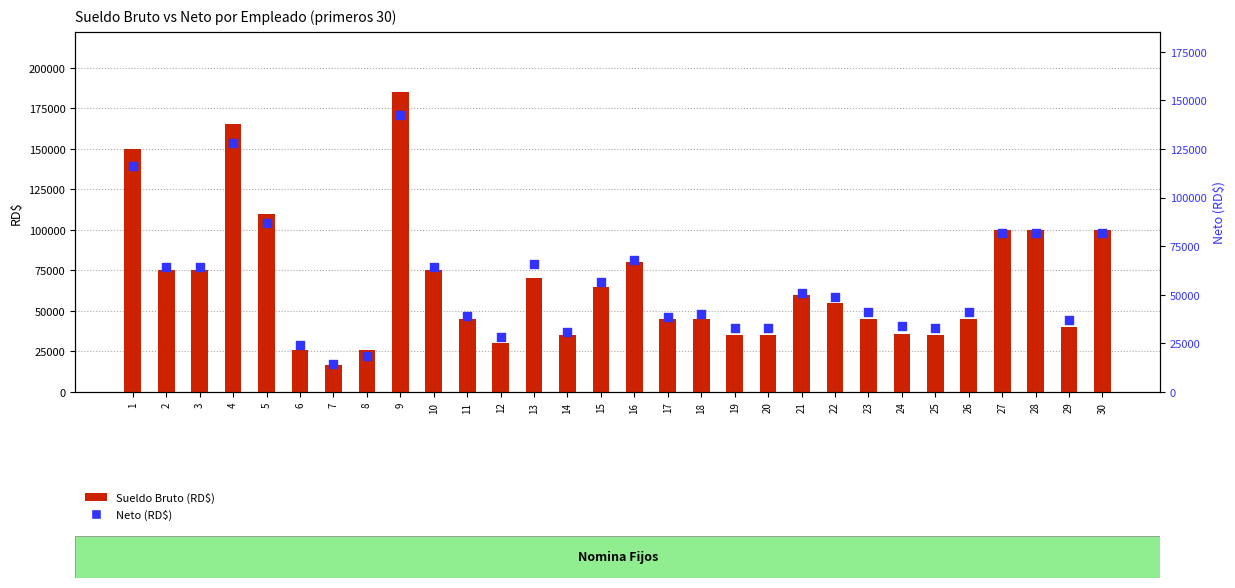

Which series has the widest spread of Y values?

Sueldo Bruto (RD$)